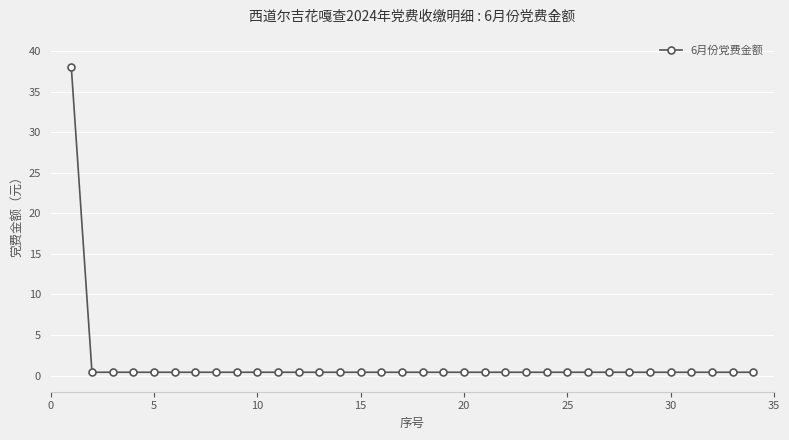

What is the greatest value displayed?

38.0